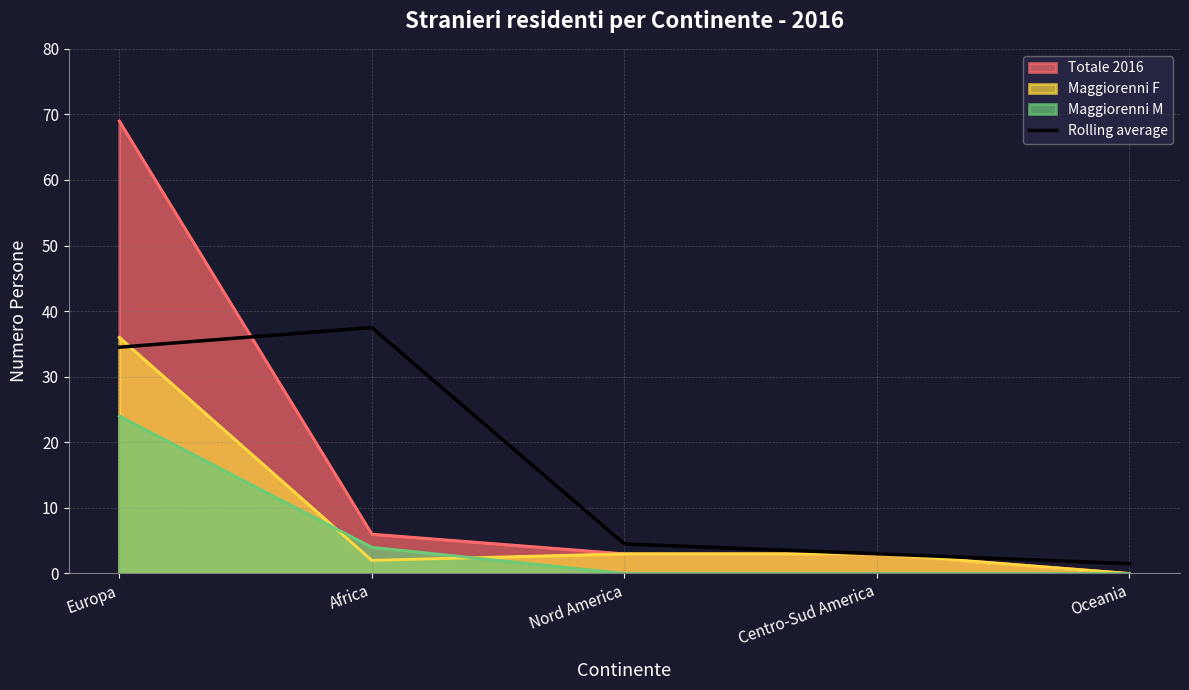

Reading left to right, list all the values displayed in this chart.

Europa=34.5	Africa=37.5	Nord America=4.5	Centro-Sud America=3.0	Oceania=1.5